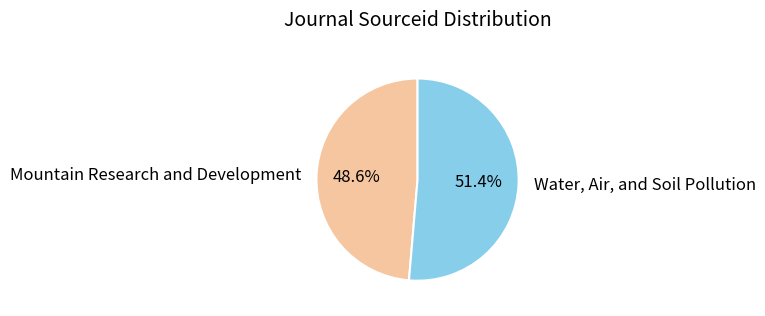

To the nearest percent, what is the difference between the Water, Air, and Soil Pollution and Mountain Research and Development slice percentages?

3%